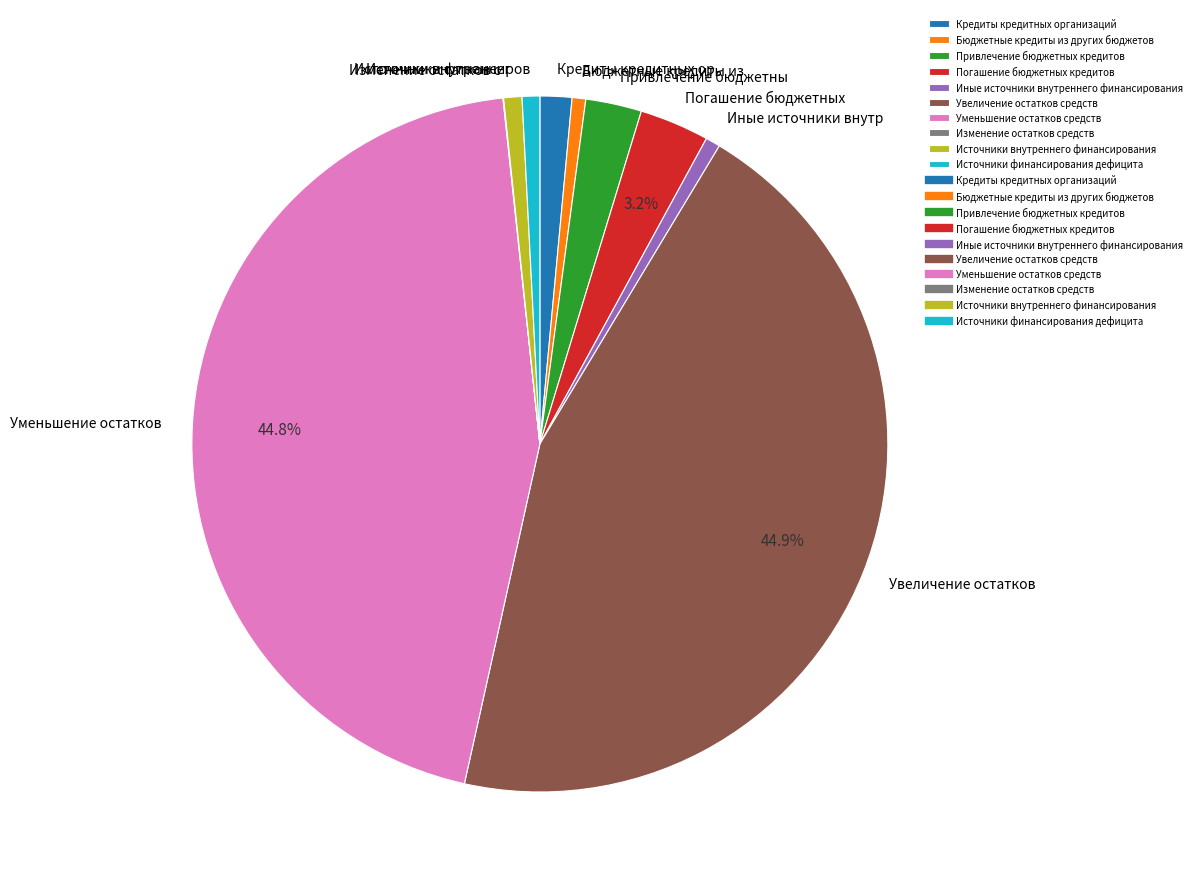

Is there any slice that represents more than half of the pie?

No